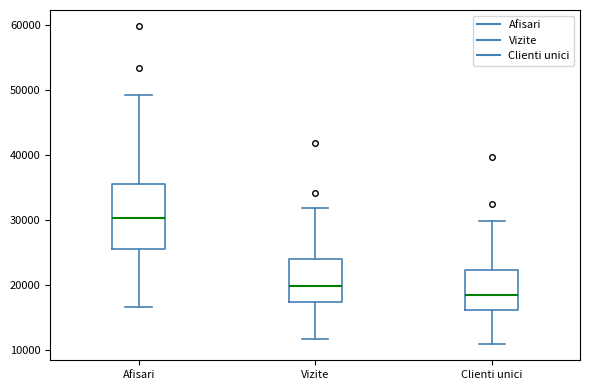

Which box's median line is the lowest?

Clienti unici